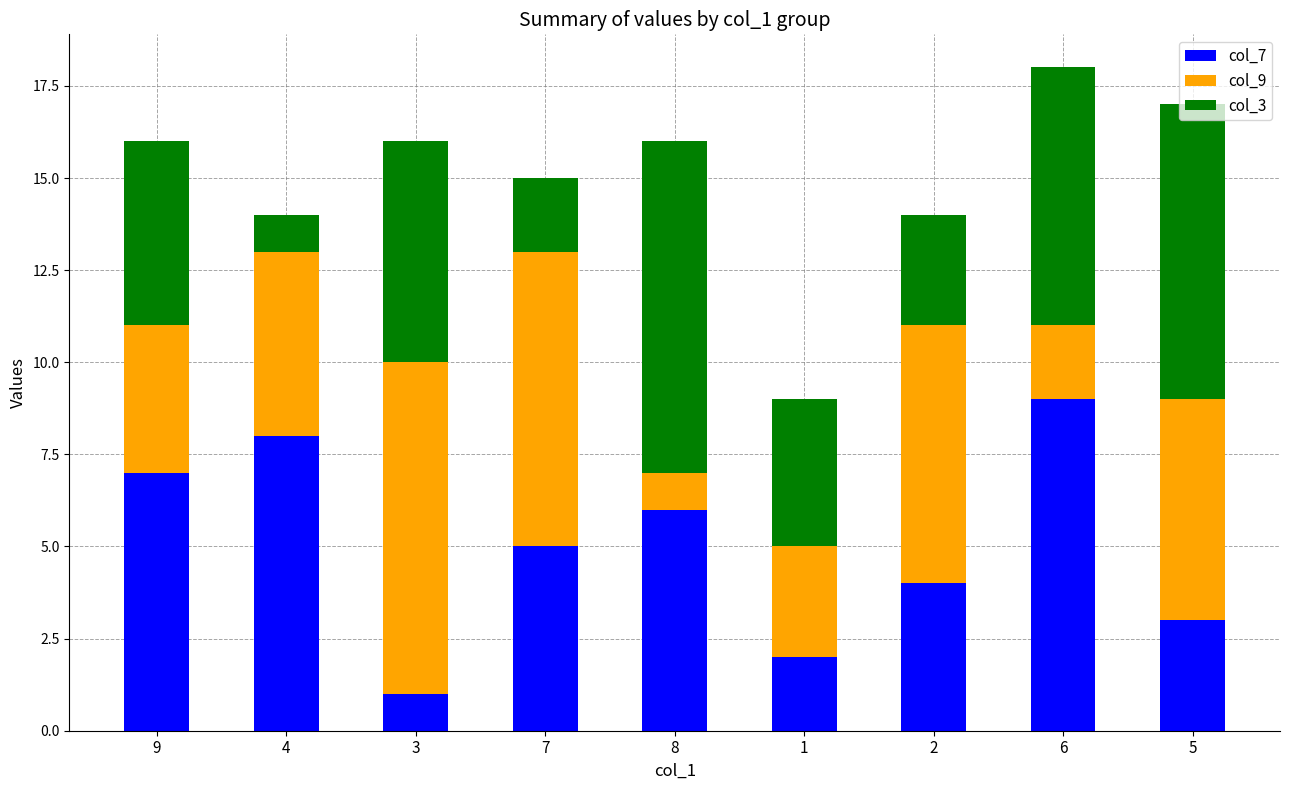

Is it true that col_7 equals 5 at 7?

True